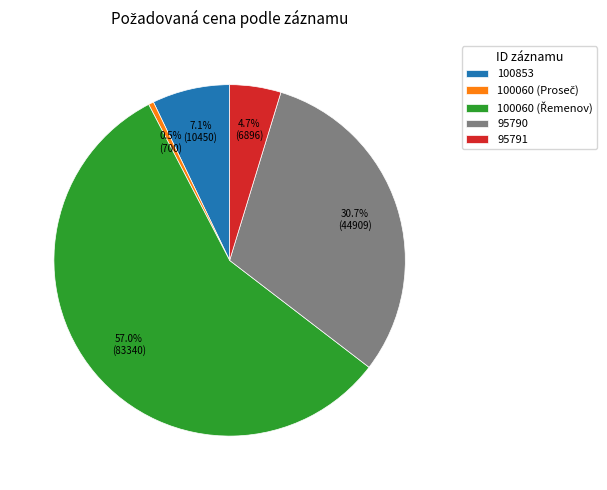

Is there any slice that represents more than half of the pie?

Yes